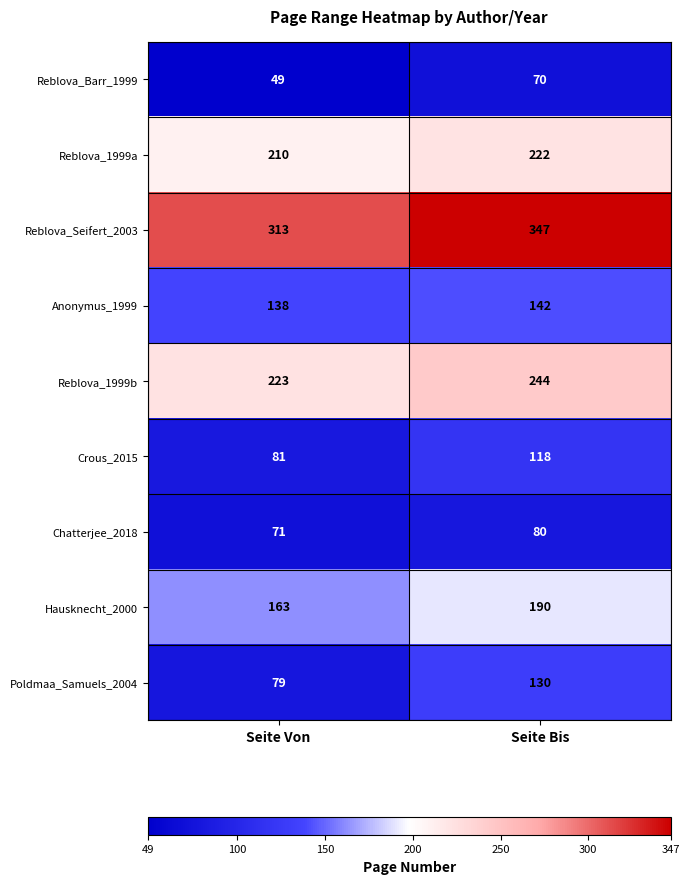

What is the sum of the Reblova_Barr_1999 values at Seite Von and Seite Bis?

119